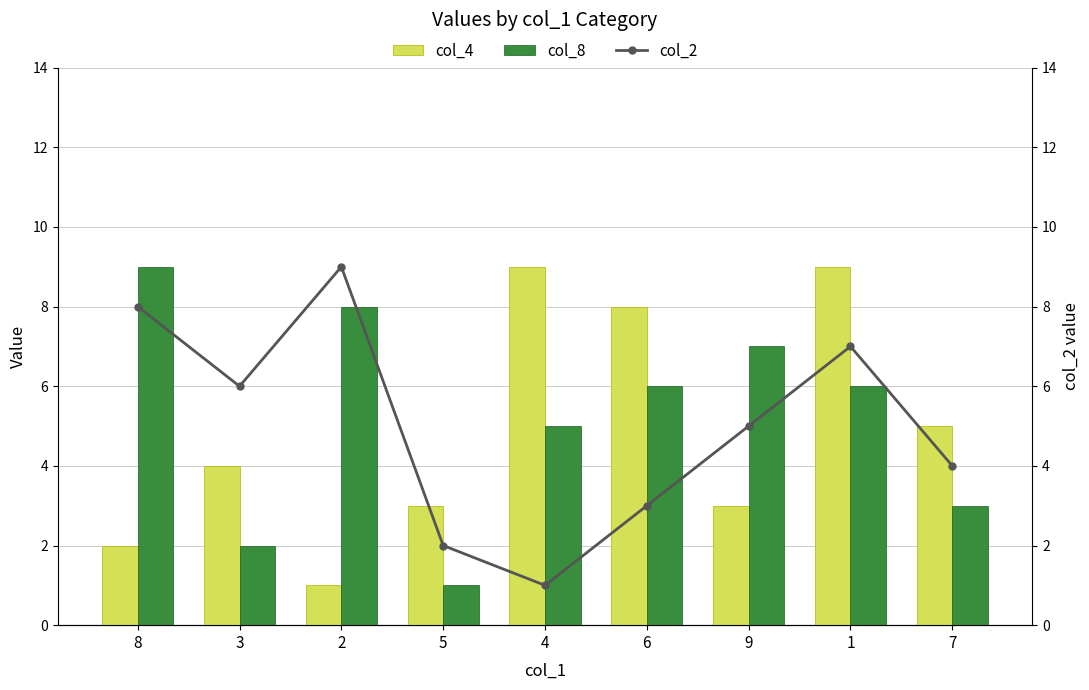

What is the label of the 9th bar from the left?

7